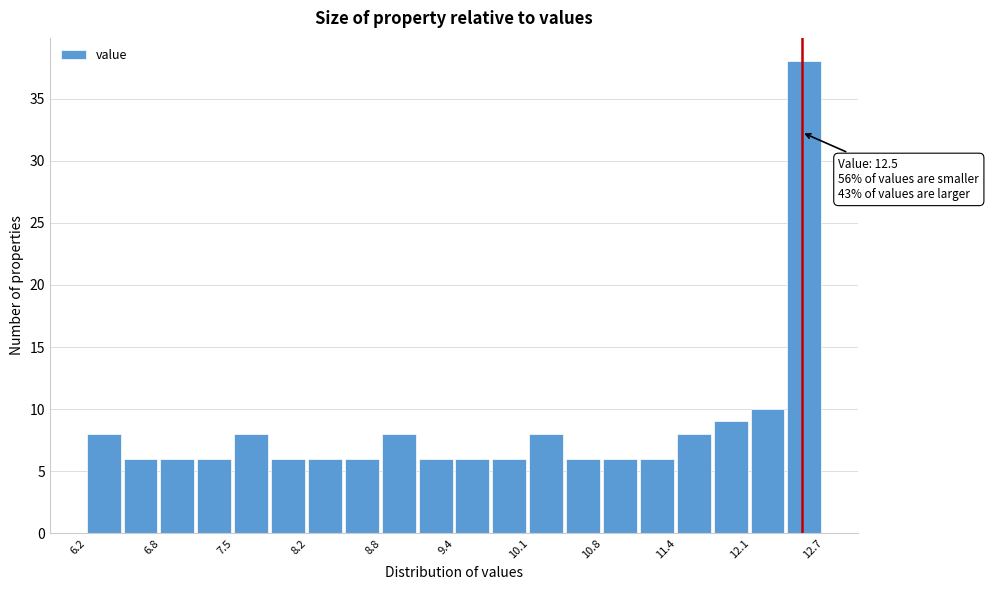

Around what value on the x-axis is the tallest bar? Give the approximate position of its centre, as read against the axis.

12.5